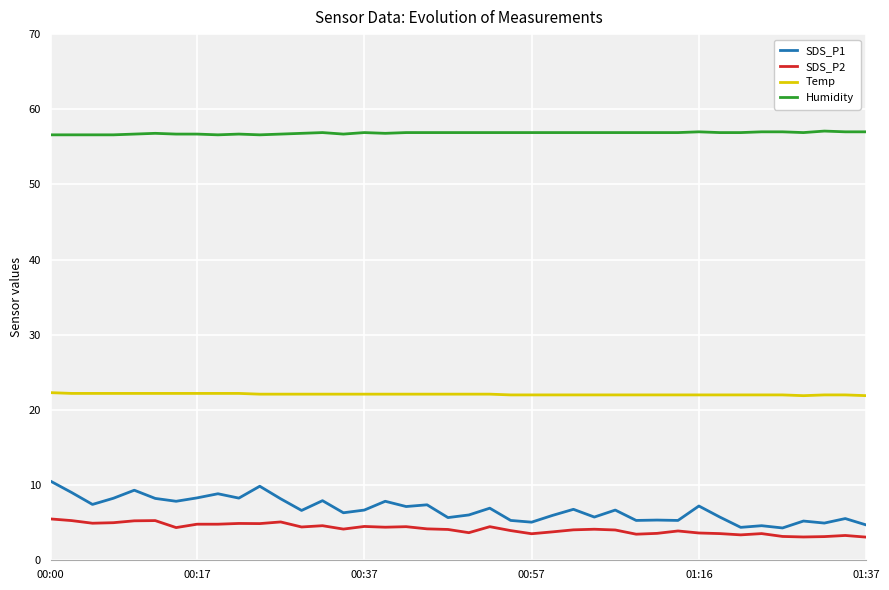

True or false: Temp and Humidity cross at least once.

False